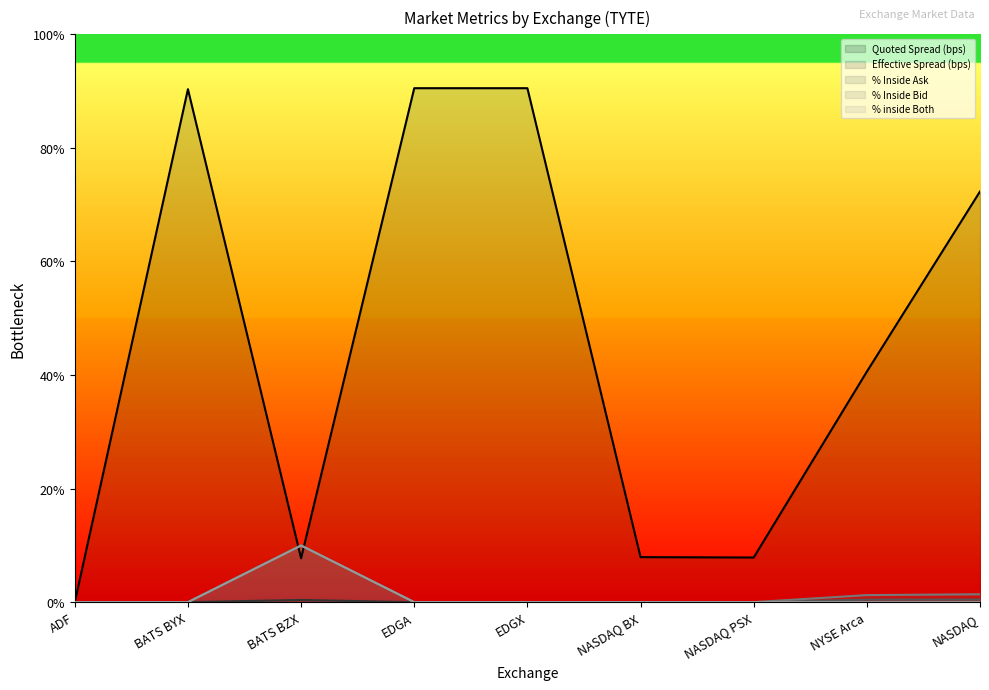

How many lines are shown in the chart?

5